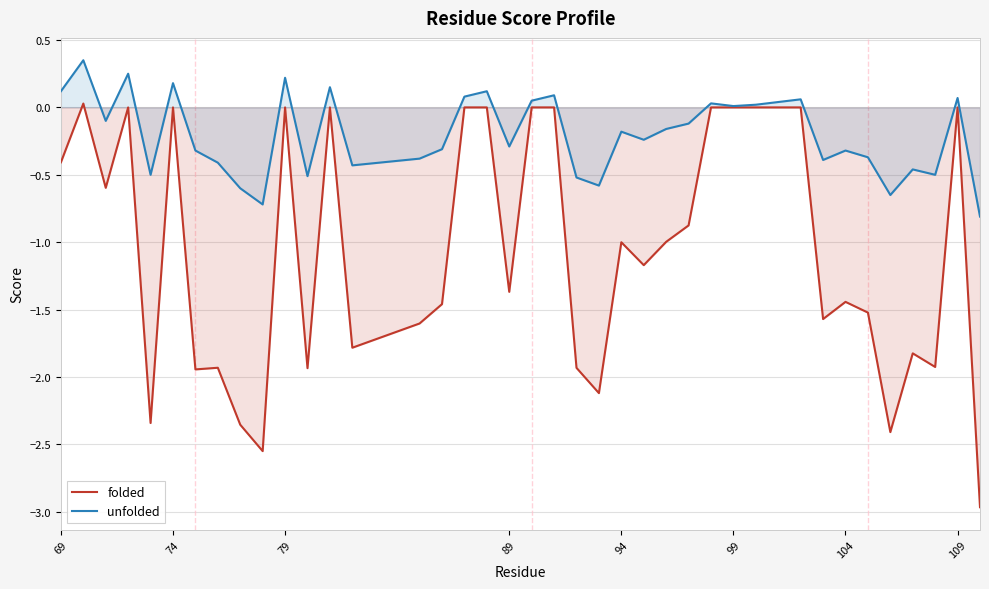

True or false: unfolded and folded cross at least once.

False